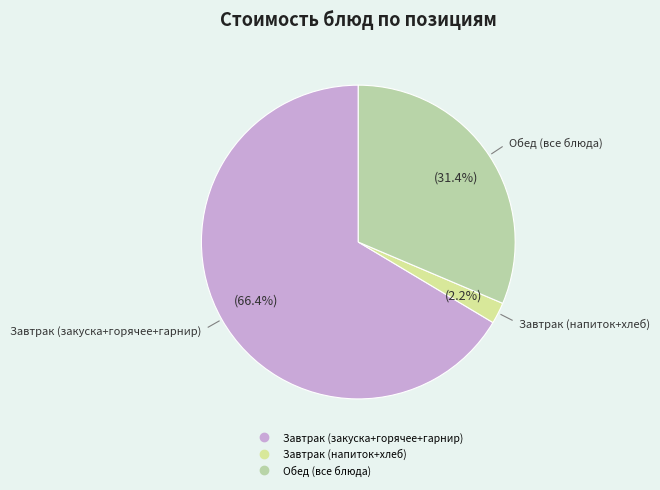

To the nearest percent, what is the average slice percentage?

33%